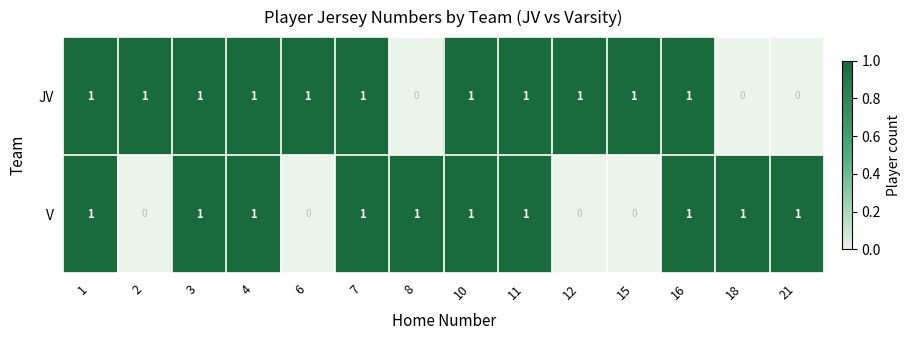

Rank the series by their average value, from highest to lowest.

row_0, row_1